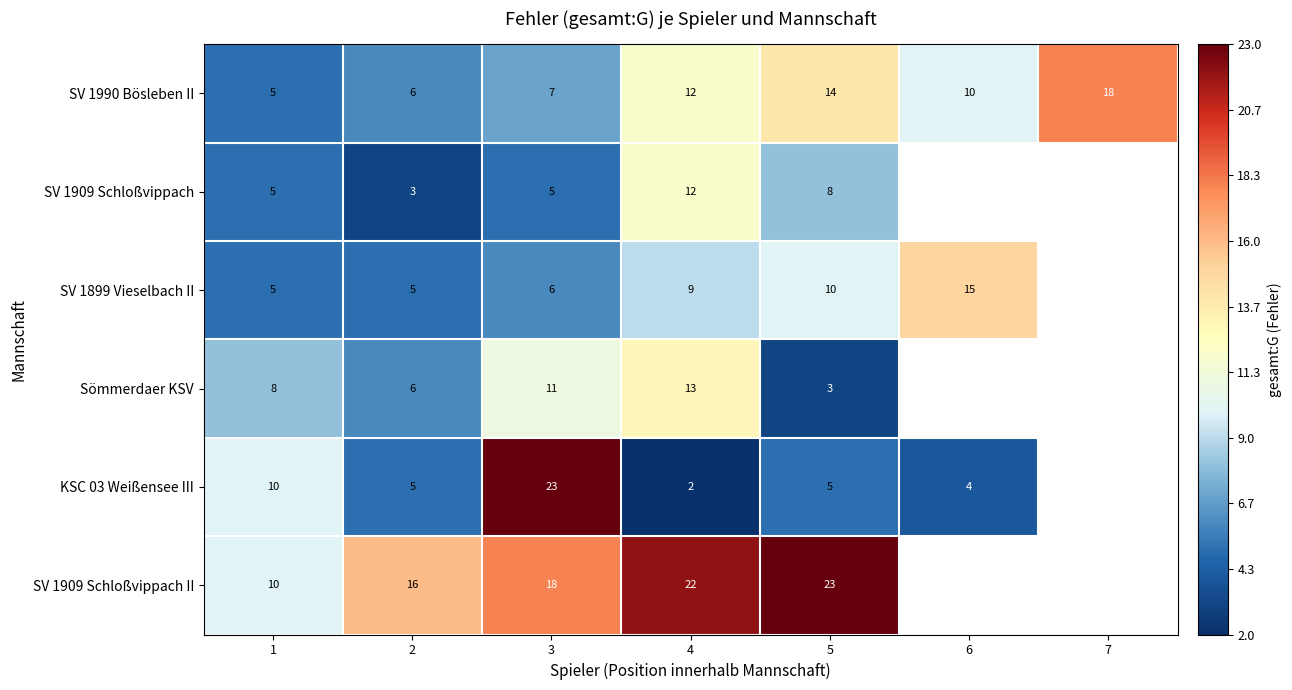

What is the maximum value shown in the chart?

23.0